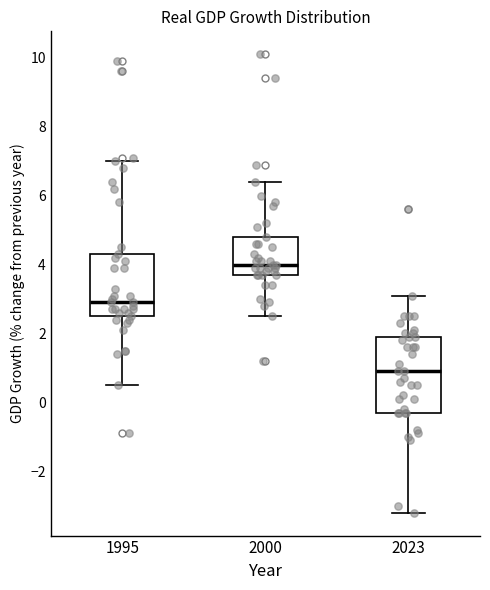

Which box's median line is the lowest?

2023